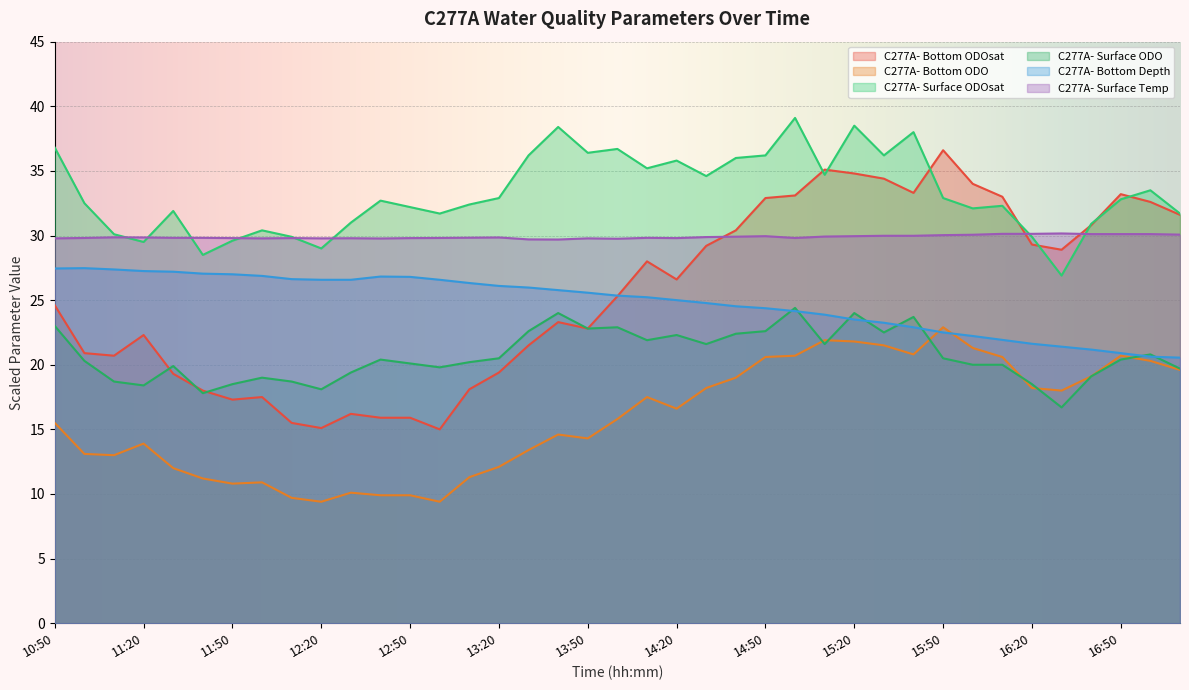

At how many categories does at least one series exceed 30?

34